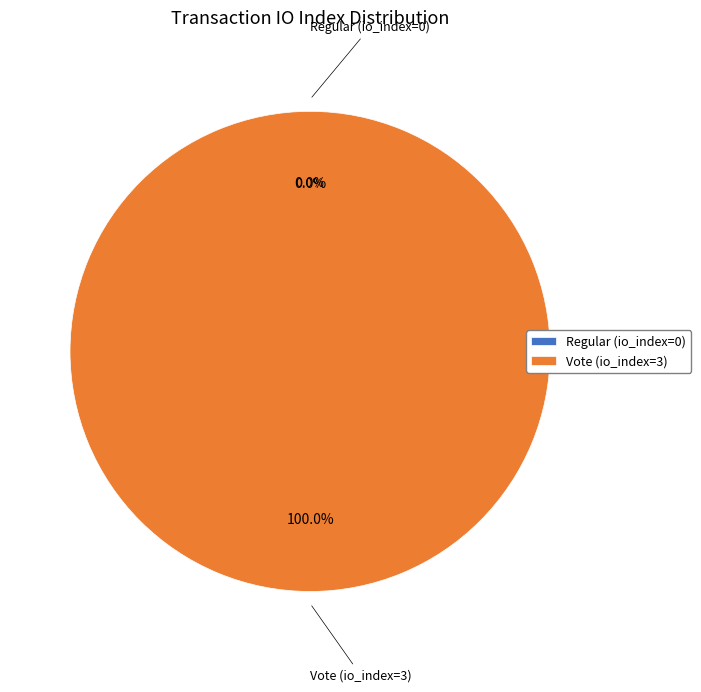

Which category has the biggest portion of the pie?

Vote (io_index=3)